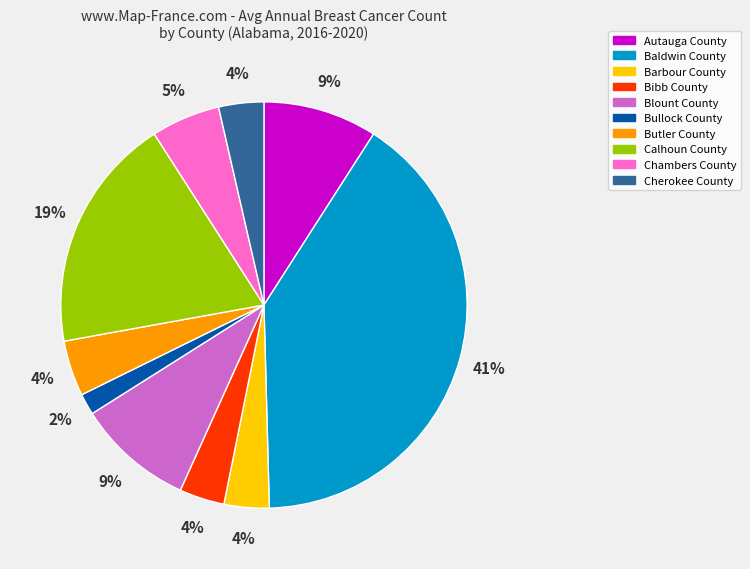

Is it true that Cherokee County is 4% of the pie?

True